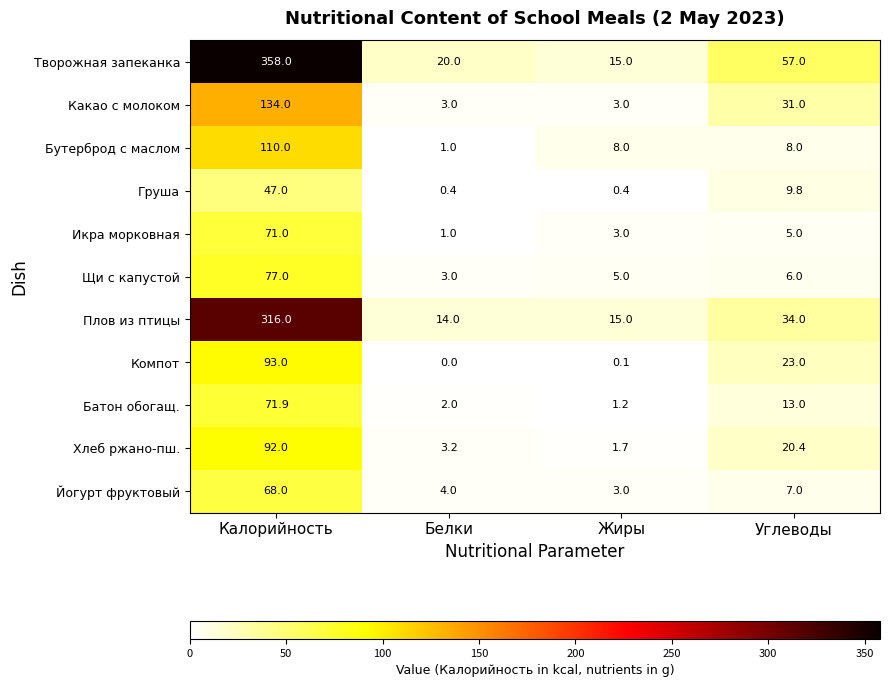

What is the spread (max minus min) of values at Углеводы?

52.0